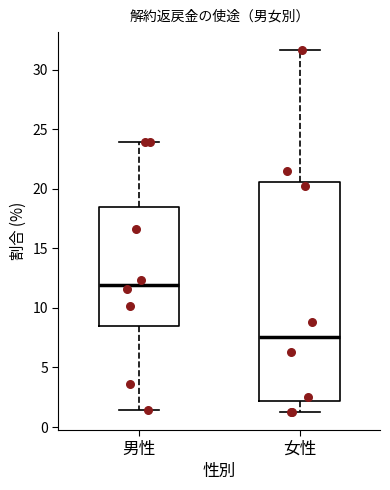

Reading left to right, transcribe this box plot: for each box, give where its median line is, the range the box spans, and where its two whiskers end, as read against the y-axis. The values are not printed on the chart, so give them approximately, as read against the axis.

男性: median 12.0, box 8.5 to 18.5, whiskers 1.5 to 24.0
女性: median 7.5, box 2.0 to 20.5, whiskers 1.5 to 31.5